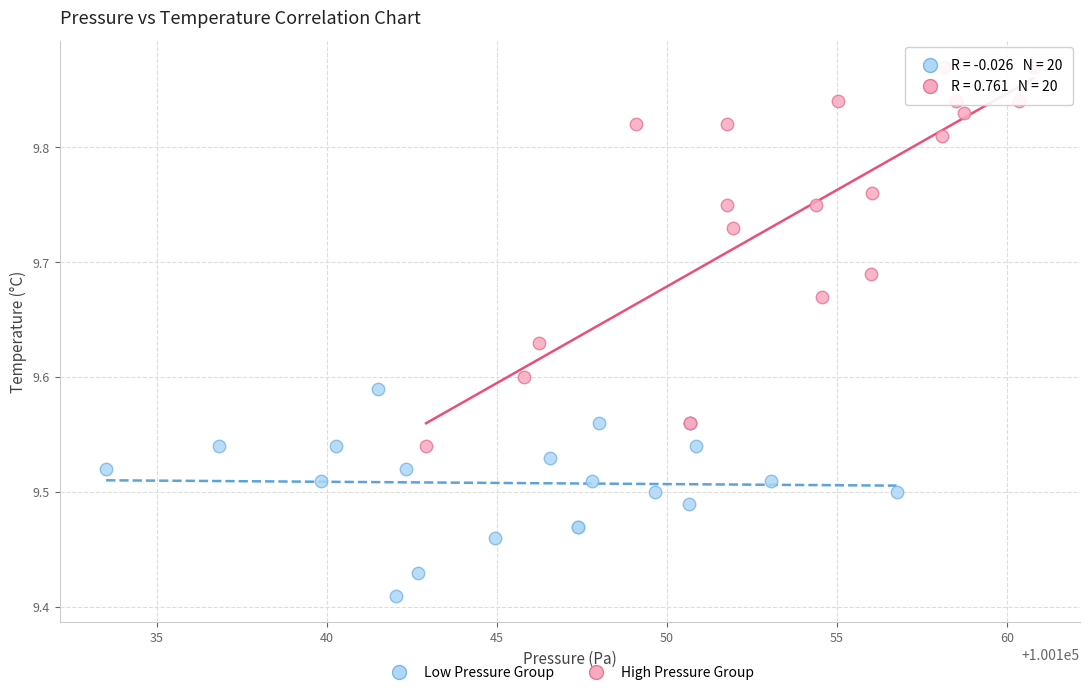

Which series has the largest Y range (max minus min)?

High Pressure Group